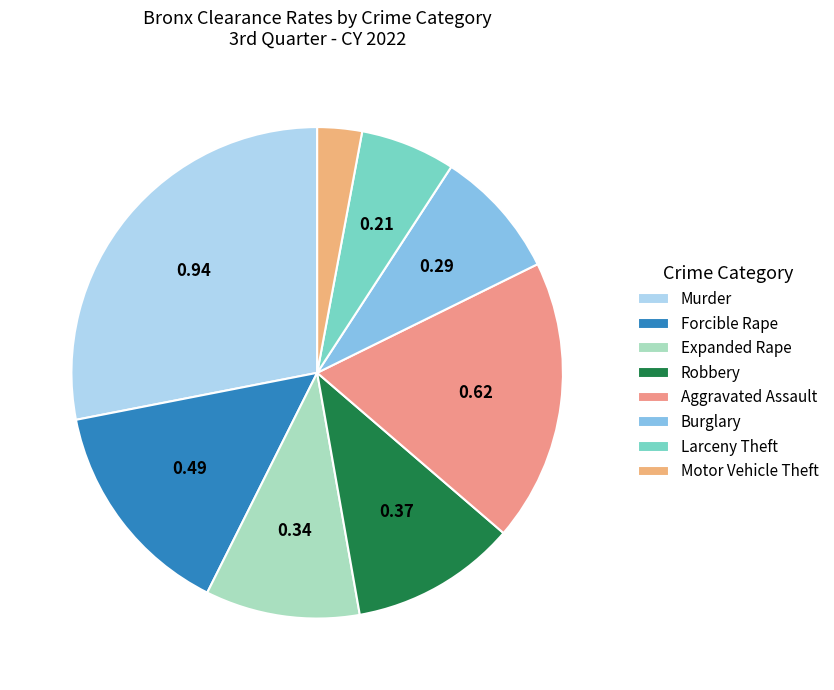

Does Expanded Rape account for over 50% of the chart?

No